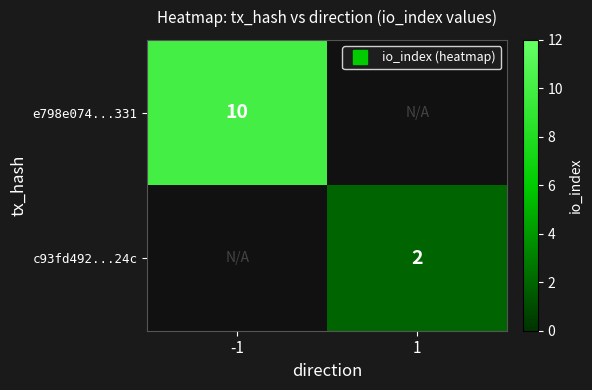

Is the value of e798e074...331 at 1 greater than the value of c93fd492...24c at 1?

No